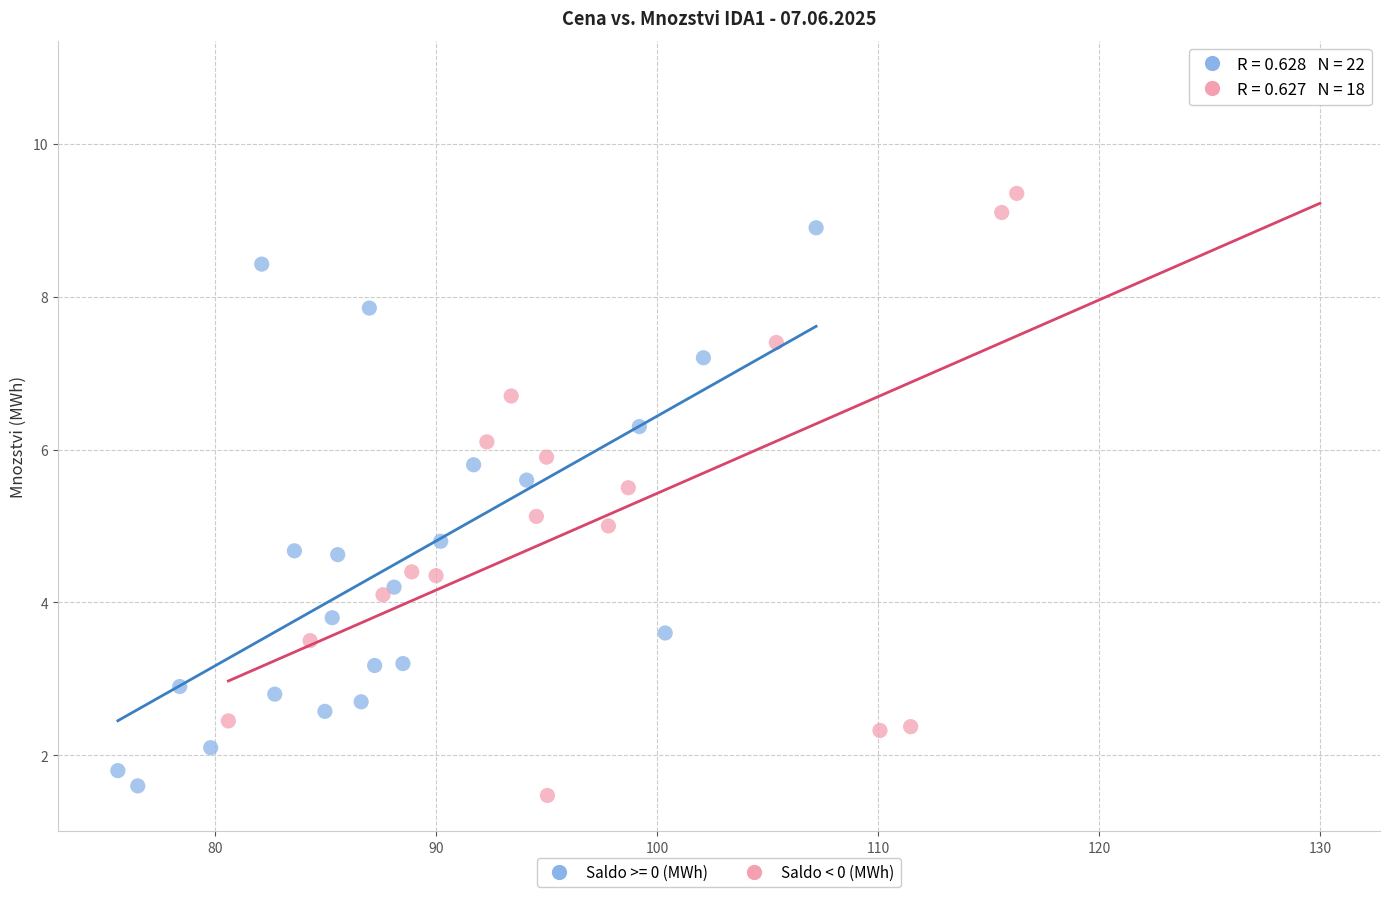

Which series contains the highest Y value?

Saldo < 0 (MWh)